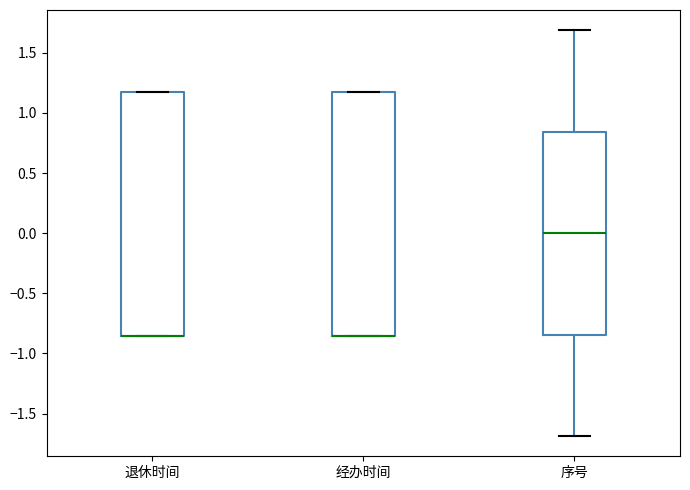

Reading left to right, transcribe this box plot: for each box, give where its median line is, the range the box spans, and where its two whiskers end, as read against the y-axis. The values are not printed on the chart, so give them approximately, as read against the axis.

退休时间: median -0.85 (drawn on the box's lower edge), box -0.85 to 1.15, whiskers -0.85 to 1.15
经办时间: median -0.85 (drawn on the box's lower edge), box -0.85 to 1.15, whiskers -0.85 to 1.15
序号: median 0.00, box -0.85 to 0.85, whiskers -1.70 to 1.70